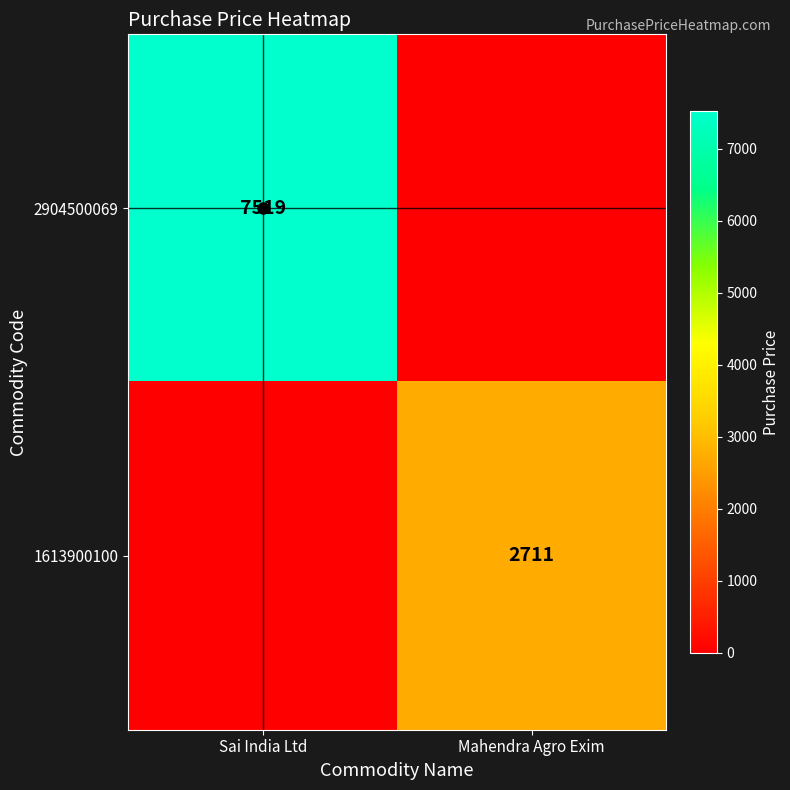

The 1613900100 series shows 2711 at Mahendra Agro Exim. True or false?

True